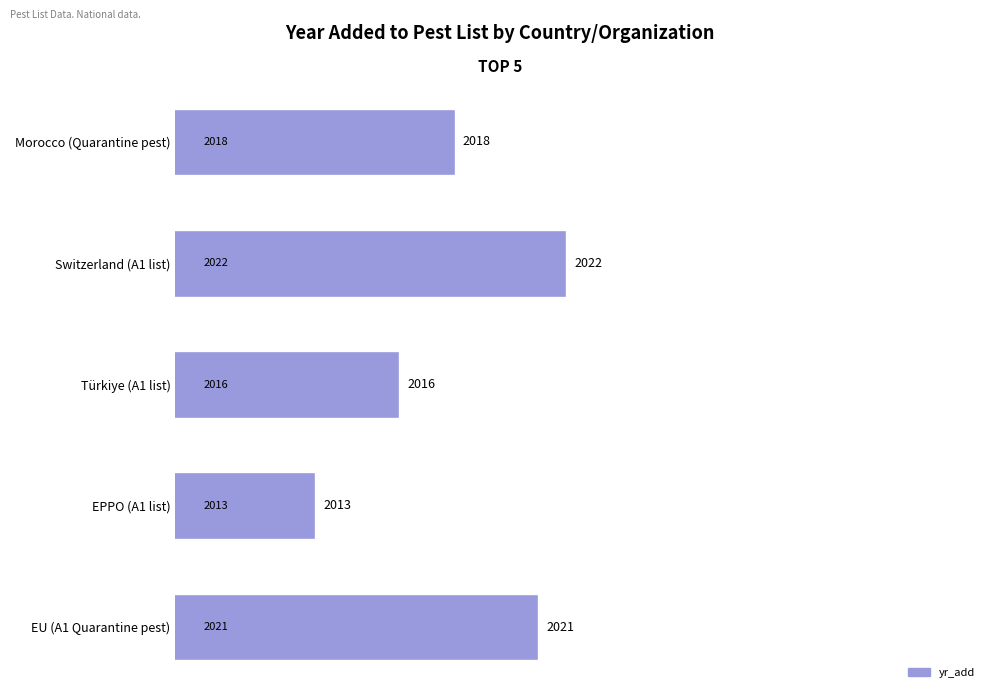

Which has a higher value, Morocco (Quarantine pest) or EU (A1 Quarantine pest)?

EU (A1 Quarantine pest)